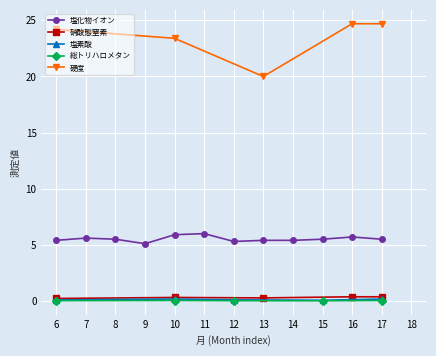

True or false: 硬度 and 硝酸態窒素 cross at least once.

False